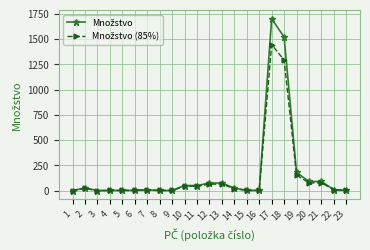

At which category is the sum across all series the highest?

17